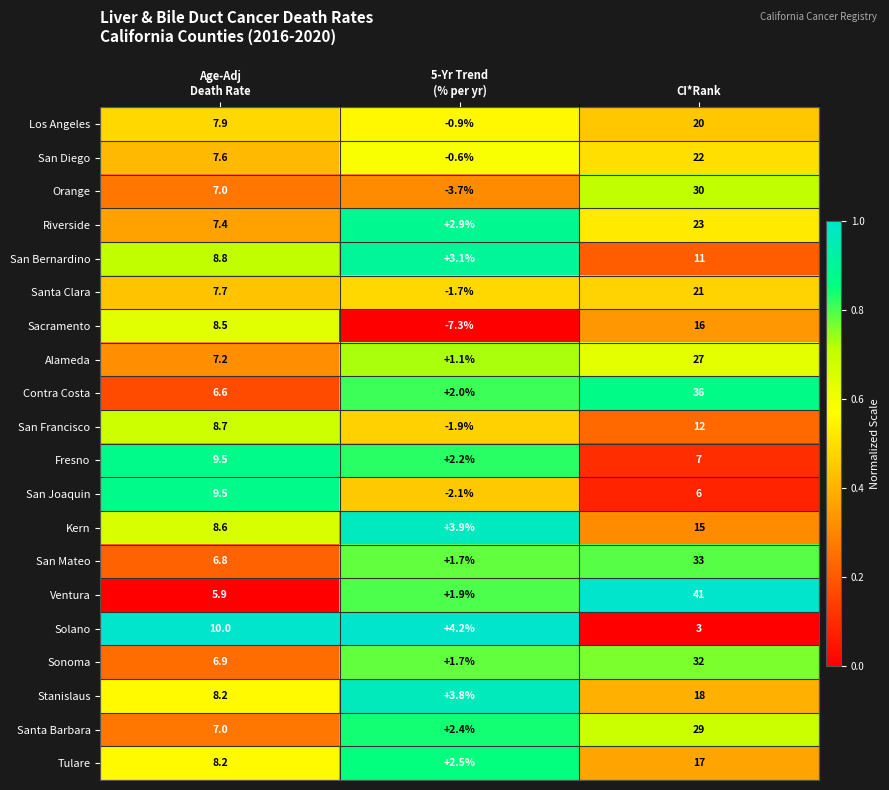

What is the total value across all series at CI*Rank?

419.0